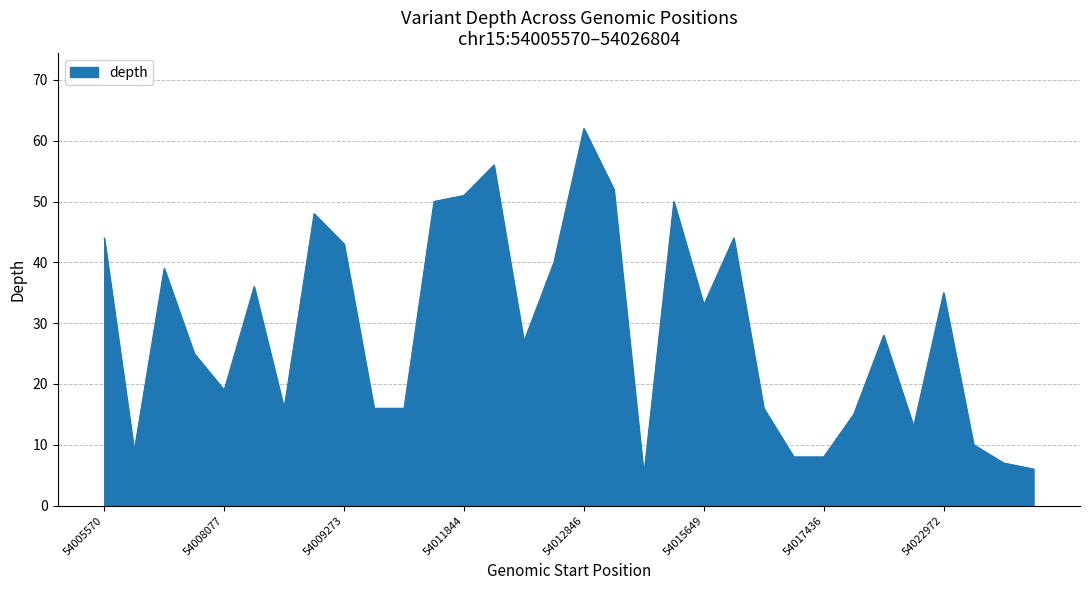

What is the difference between the maximum and minimum values?

57